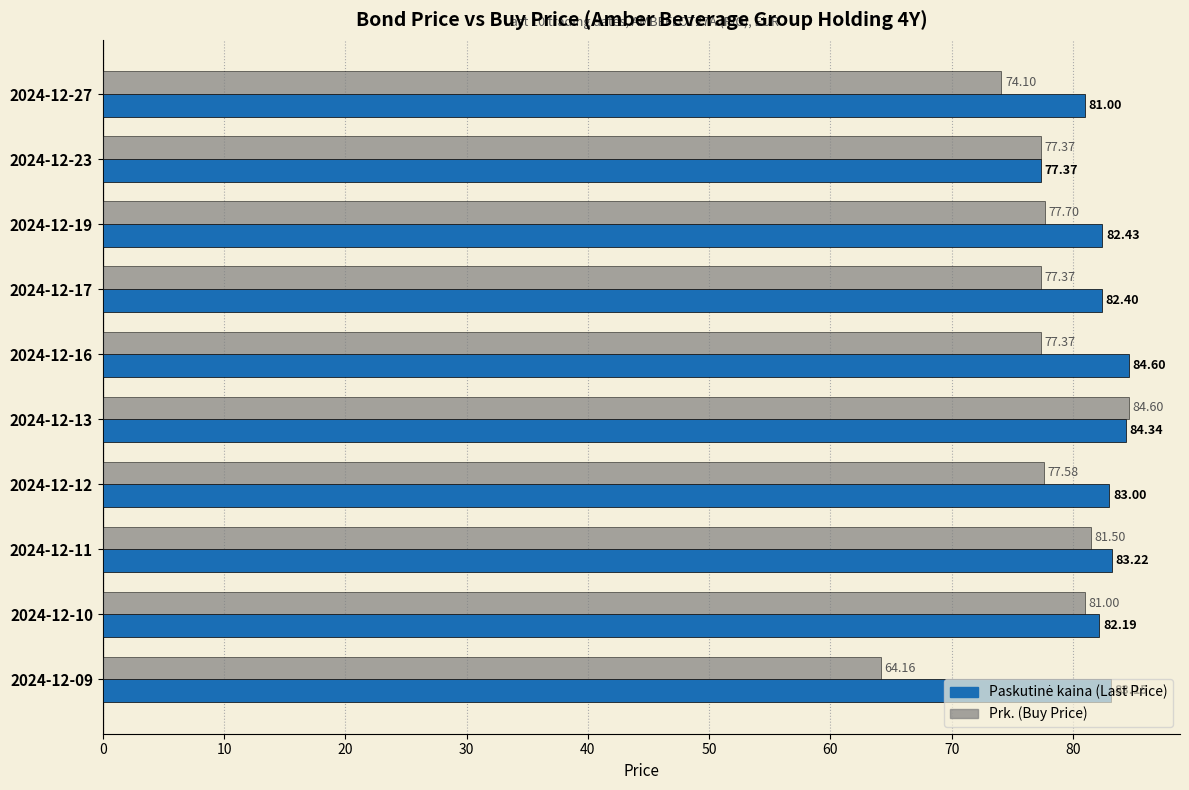

What is the spread (max minus min) of values at 2024-12-13?

0.3